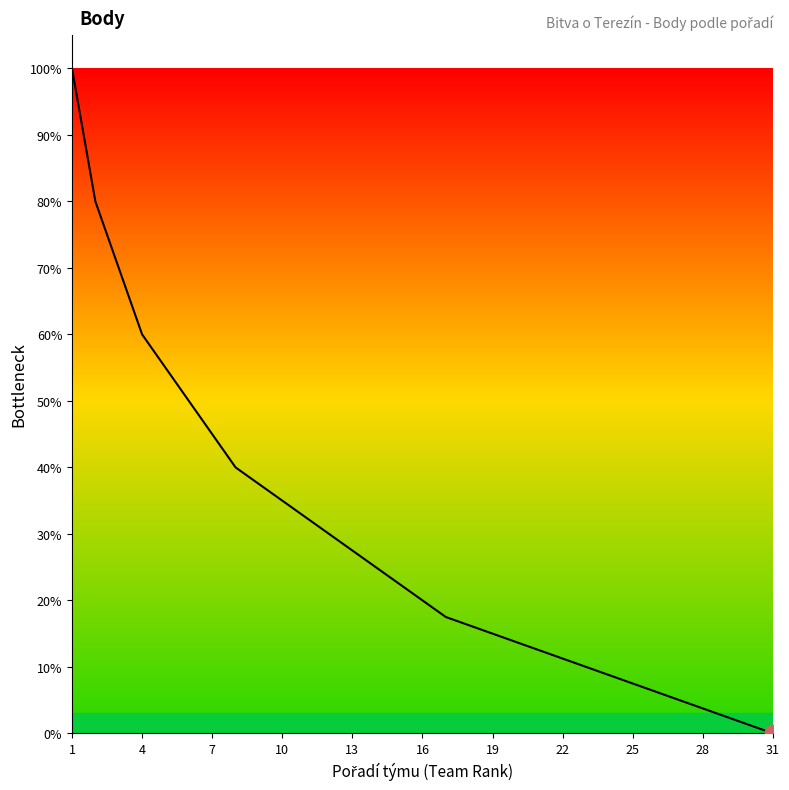

Does the chart have visible grid lines?

No